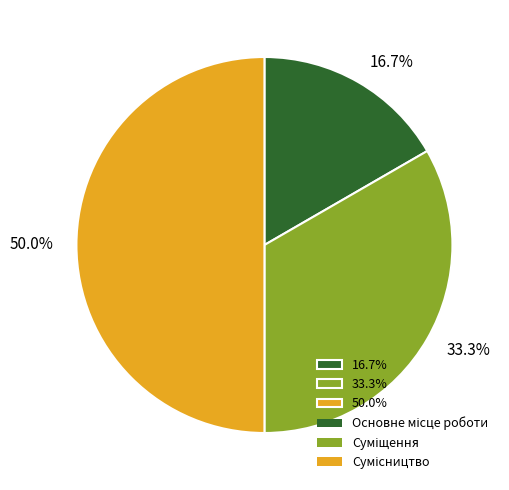

Is 16.7% the majority of the pie?

No